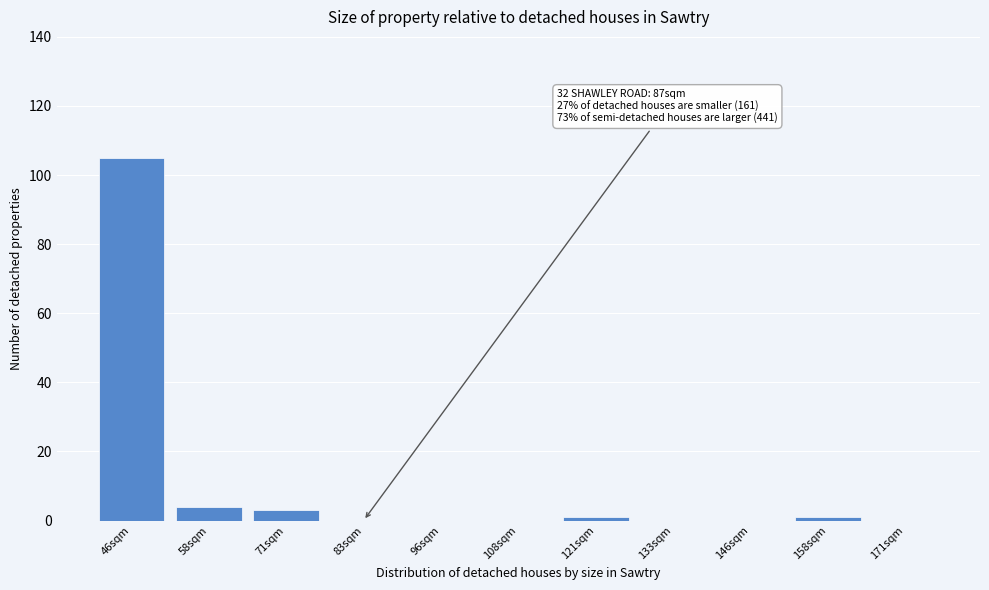

Reading left to right, list all the values displayed in this chart.

46sqm=105	58sqm=4	71sqm=3	83sqm=0	96sqm=0	108sqm=0	121sqm=1	133sqm=0	146sqm=0	158sqm=1	171sqm=0